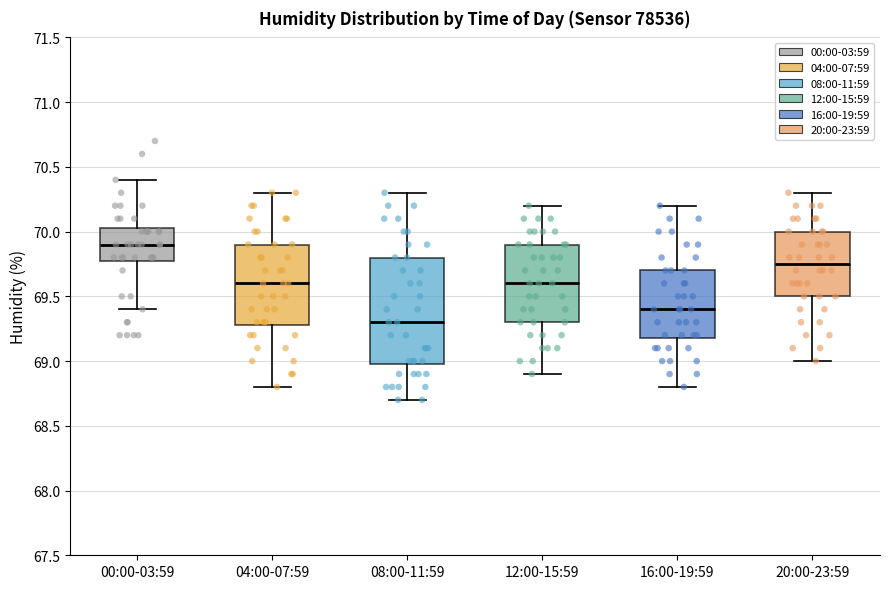

Reading left to right, transcribe this box plot: for each box, give where its median line is, the range the box spans, and where its two whiskers end, as read against the y-axis. The values are not printed on the chart, so give them approximately, as read against the axis.

00:00-03:59: median 69.90, box 69.80 to 70.05, whiskers 69.40 to 70.40
04:00-07:59: median 69.60, box 69.30 to 69.90, whiskers 68.80 to 70.30
08:00-11:59: median 69.30, box 69.00 to 69.80, whiskers 68.70 to 70.30
12:00-15:59: median 69.60, box 69.30 to 69.90, whiskers 68.90 to 70.20
16:00-19:59: median 69.40, box 69.20 to 69.70, whiskers 68.80 to 70.20
20:00-23:59: median 69.75, box 69.50 to 70.00, whiskers 69.00 to 70.30